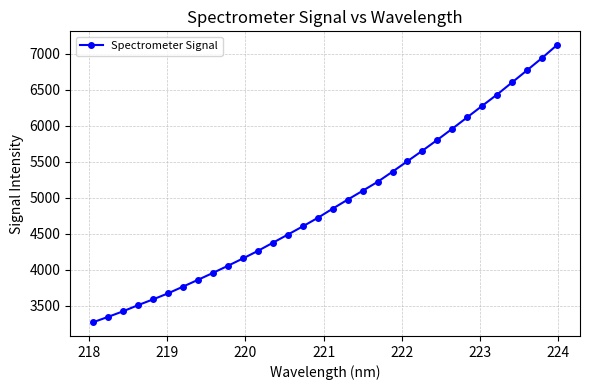

How many categories are shown in the chart?

32